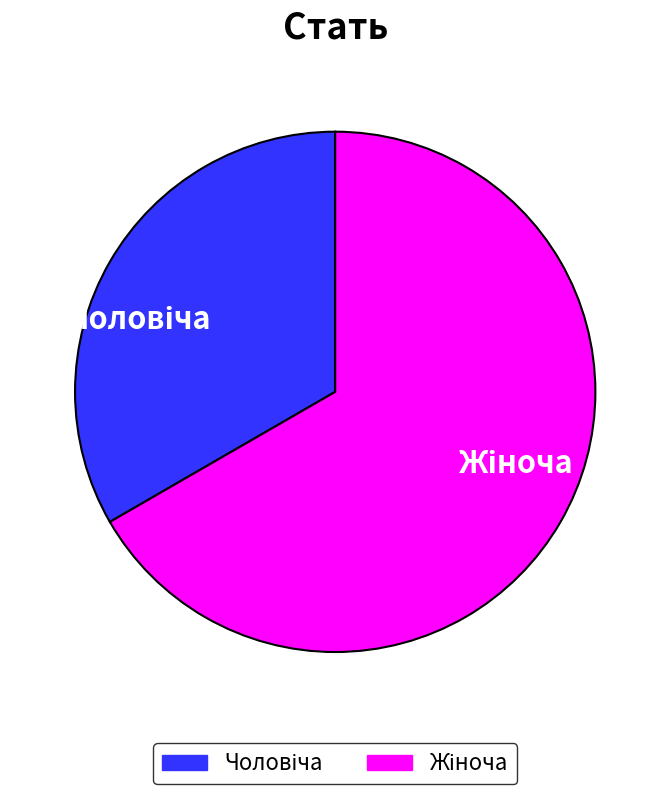

Does any single category account for the majority?

Yes